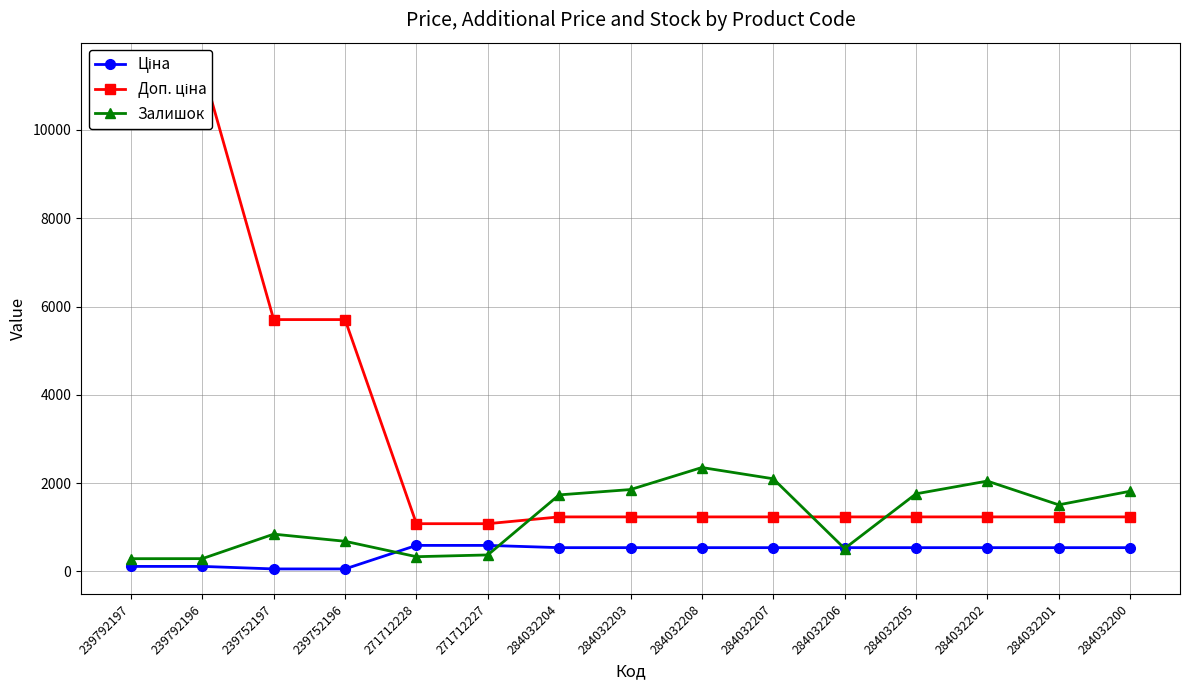

What is the difference between the Залишок values at 239792196 and 284032205?

1468.0